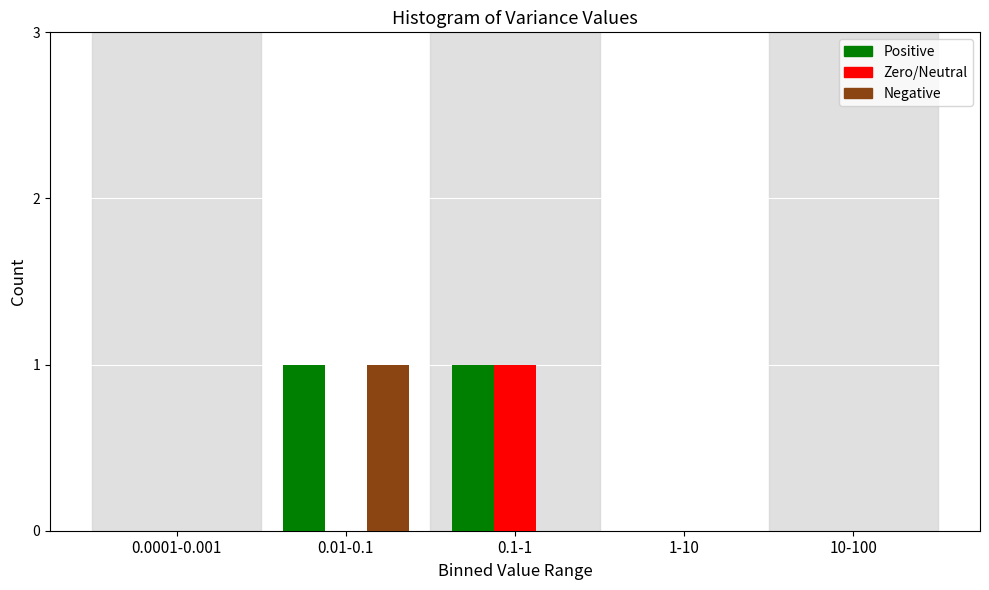

Reading left to right, what are all the values shown in this chart?

Positive: 0.0001-0.001=0	0.01-0.1=1	0.1-1=1	1-10=0	10-100=0
Zero: 0.0001-0.001=0	0.01-0.1=0	0.1-1=1	1-10=0	10-100=0
Negative: 0.0001-0.001=0	0.01-0.1=1	0.1-1=0	1-10=0	10-100=0